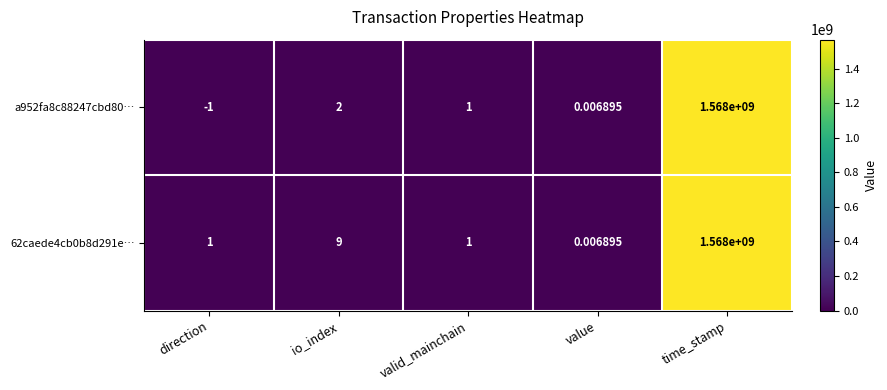

List the labels in order of a952fa8c88247cbd80… value, smallest first.

direction, value, valid_mainchain, io_index, time_stamp